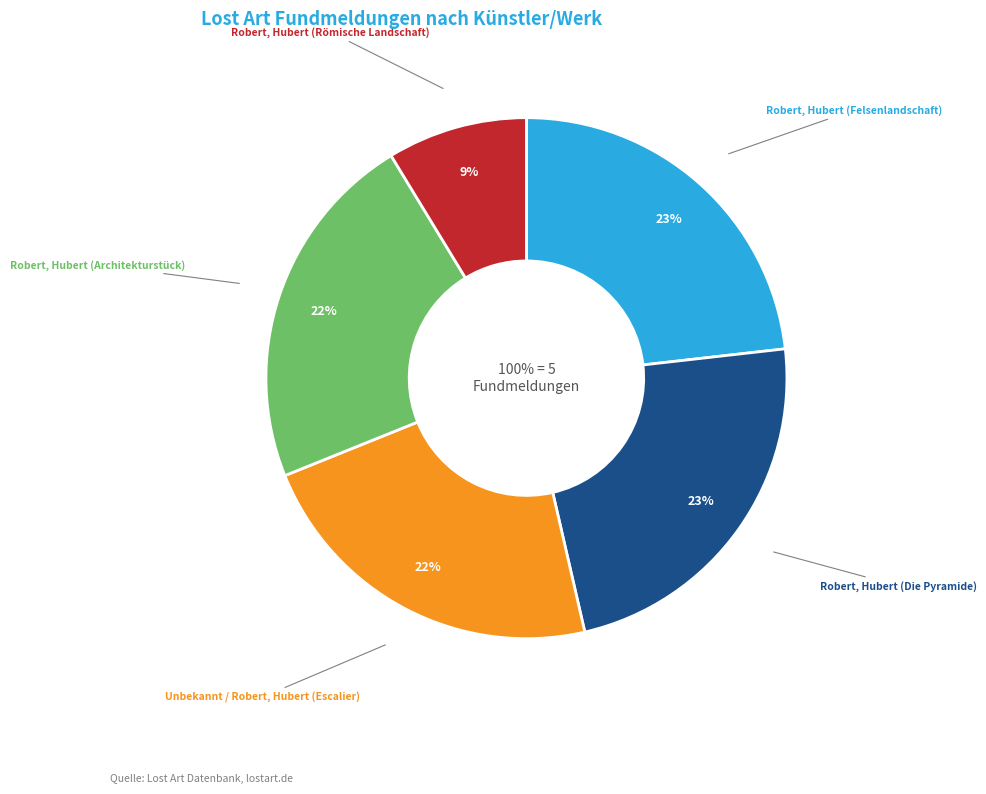

What is the largest slice in the pie chart?

Robert, Hubert (Felsenlandschaft)